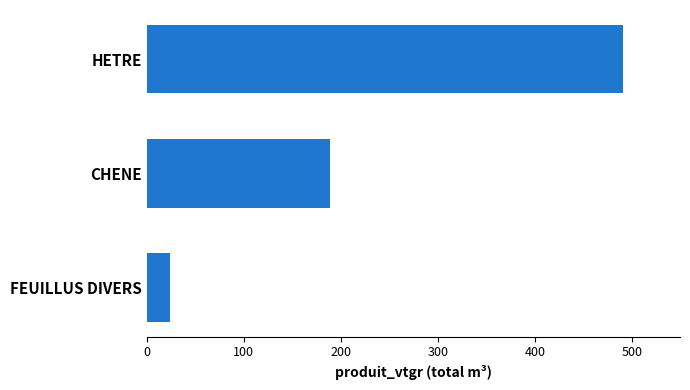

Reading top to bottom, extract all data points from this chart.

490.2	189.1	23.6